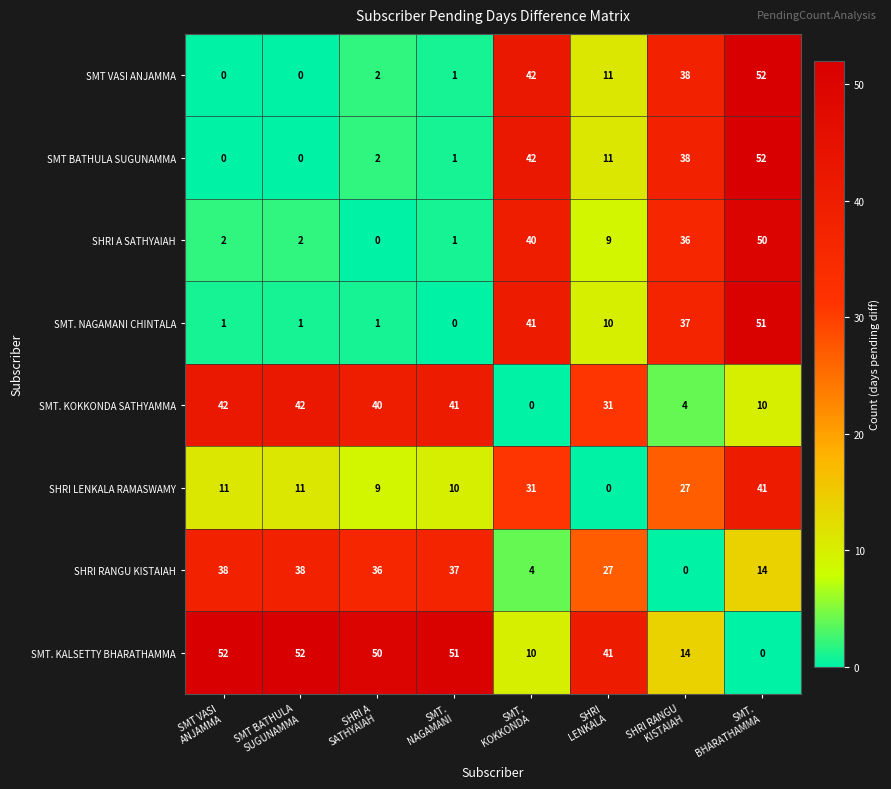

What is the maximum value shown in the chart?

52